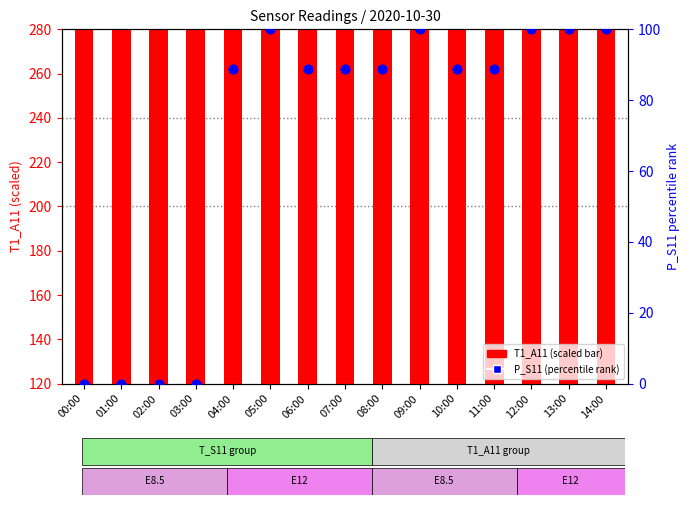

At which category is the sum across all series the highest?

05:00